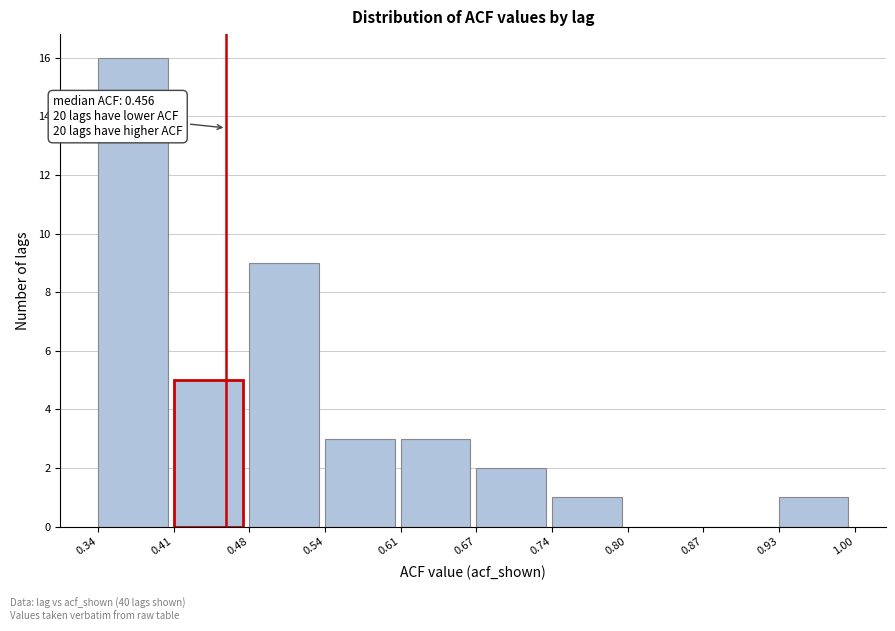

Which range on the x-axis has the tallest bar?

0.34 to 0.41